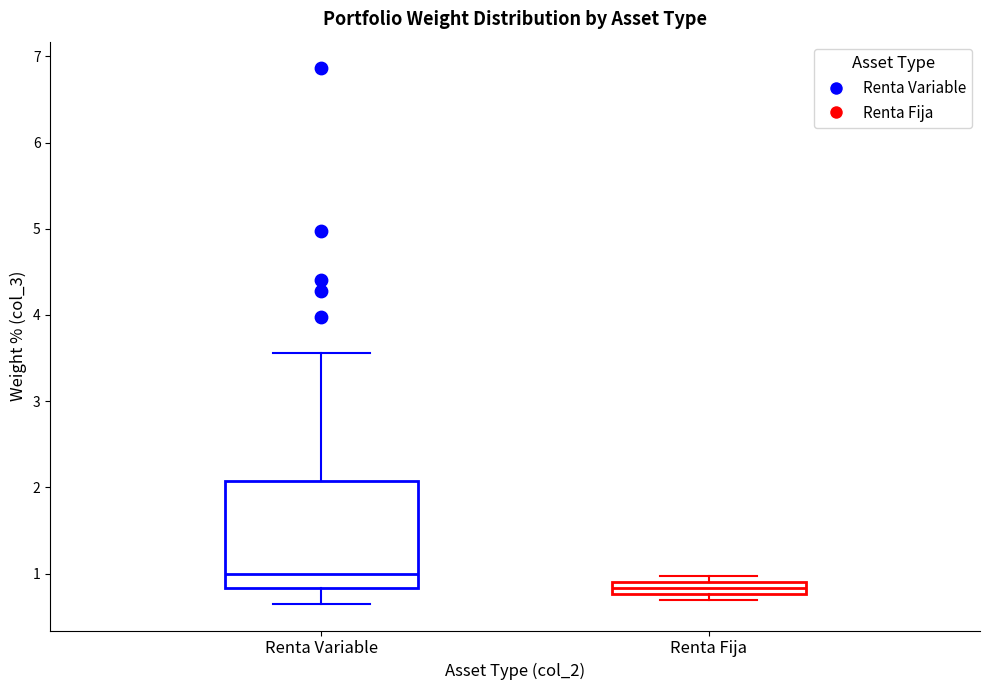

Which box is the tallest, from its lower edge to its upper edge?

Renta Variable